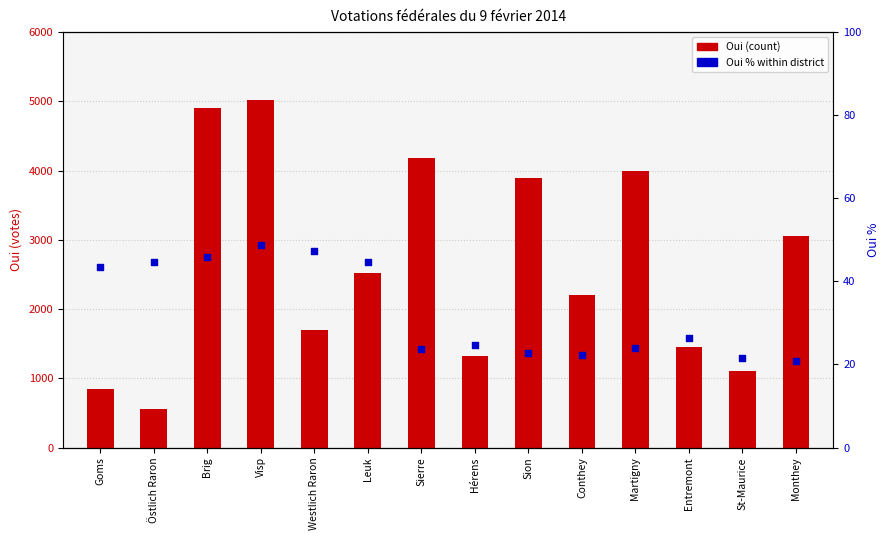

Which series contains the lowest Y value?

Oui %